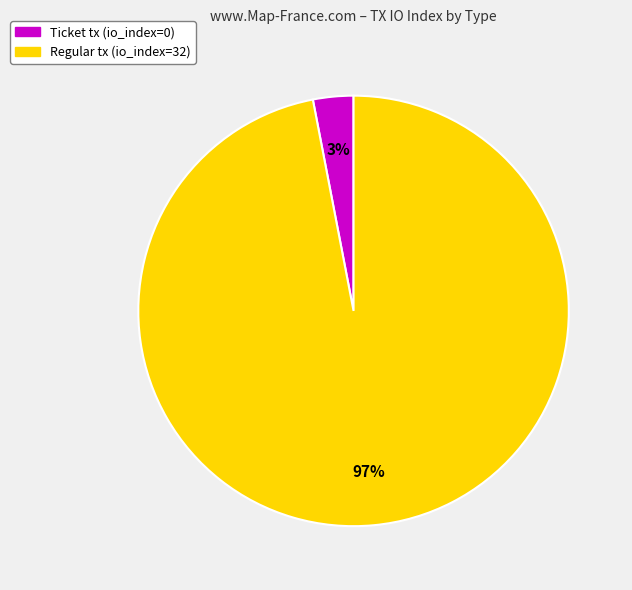

Is there a majority slice in this chart?

Yes